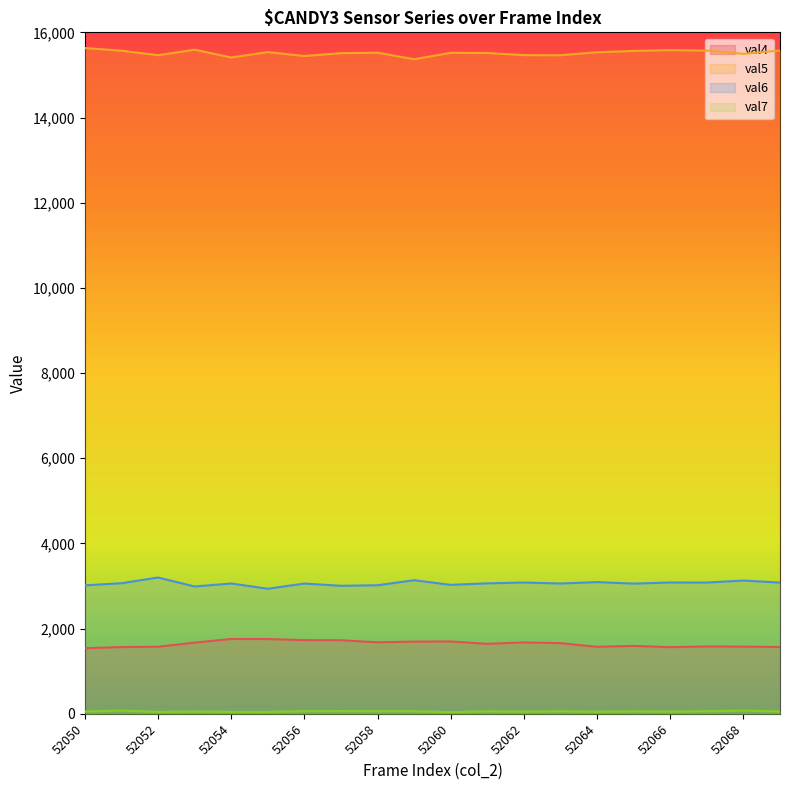

Rank the series by their maximum value, from highest to lowest.

col_5 (val5), col_6 (val6), col_4 (val4), col_7 (val7)